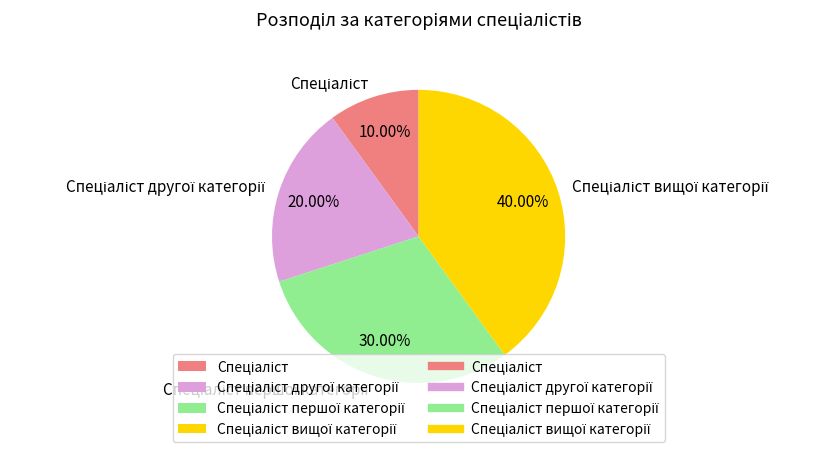

Is there a majority slice in this chart?

No